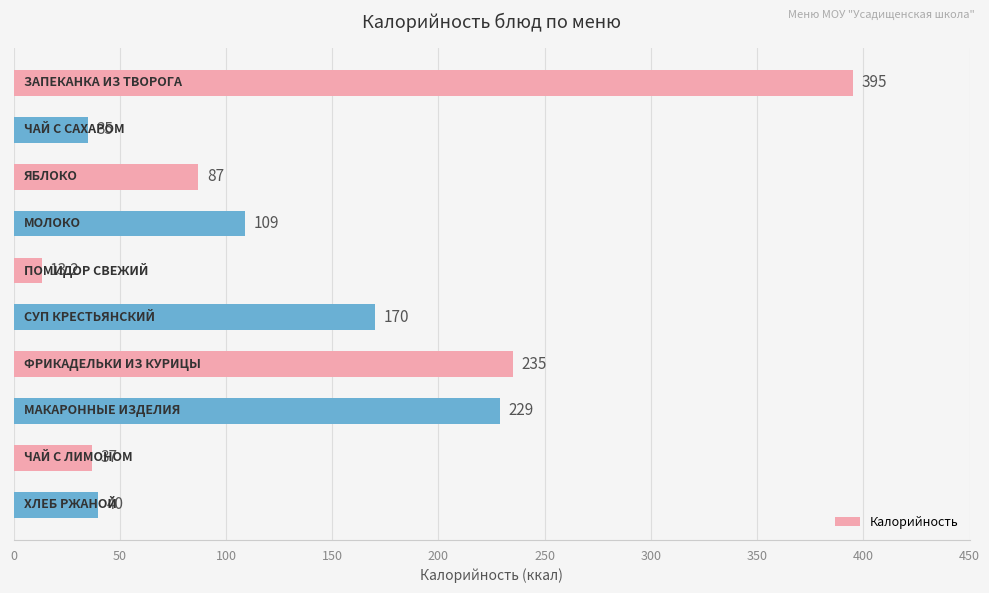

What is the minimum value shown in the chart?

13.2